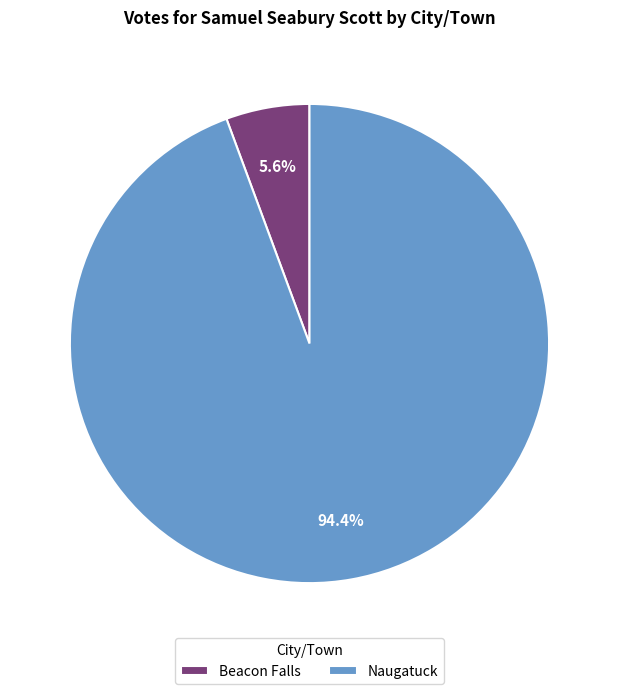

How many segments does this pie chart have?

2